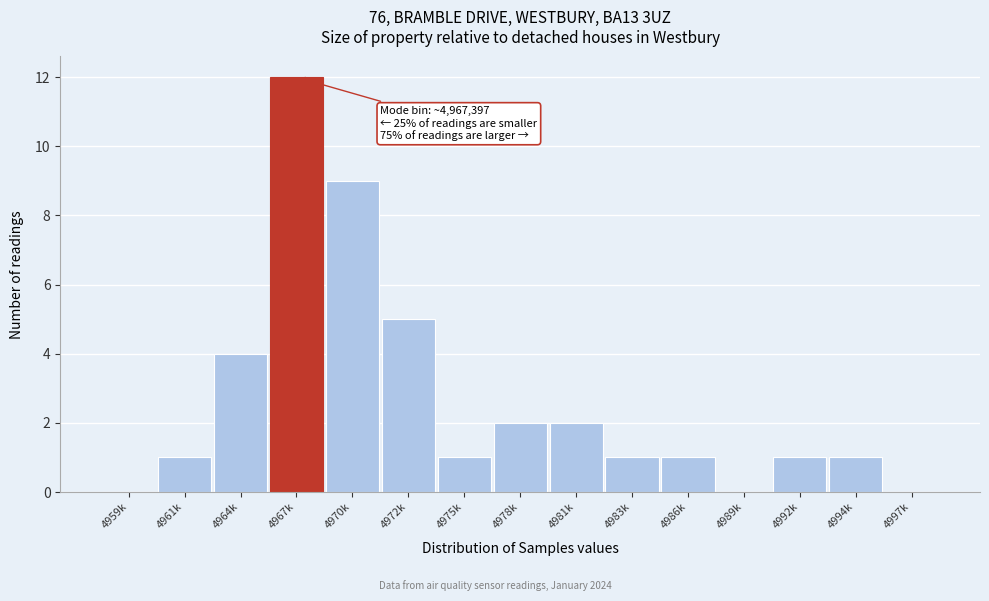

Reading right to left, what are all the values shown in this chart?

4997k=0	4994k=1	4992k=1	4989k=0	4986k=1	4983k=1	4981k=2	4978k=2	4975k=1	4972k=5	4970k=9	4967k=12	4964k=4	4961k=1	4959k=0